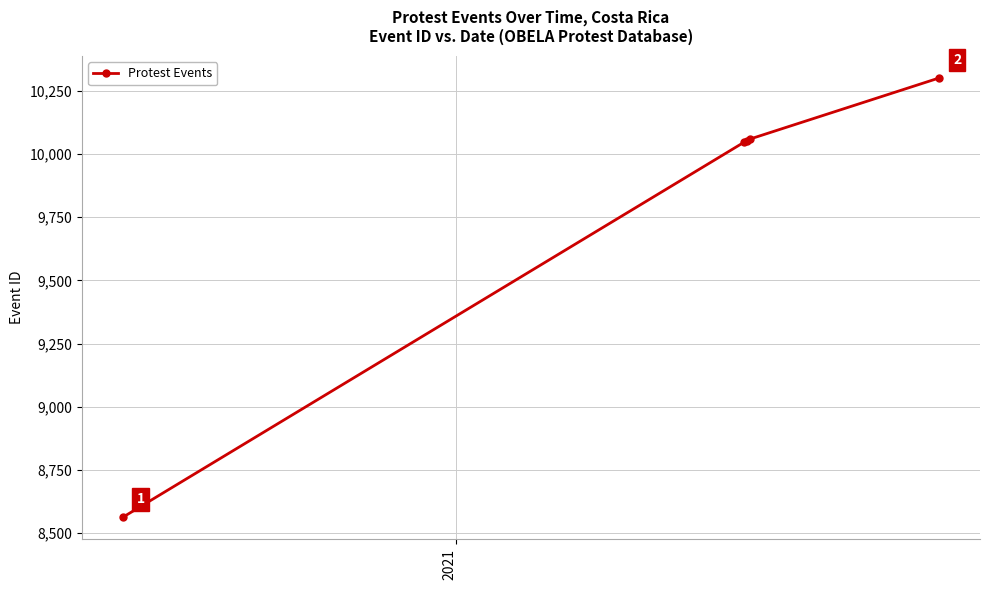

True or false: there are more than 1 points higher than both neighbors.

False